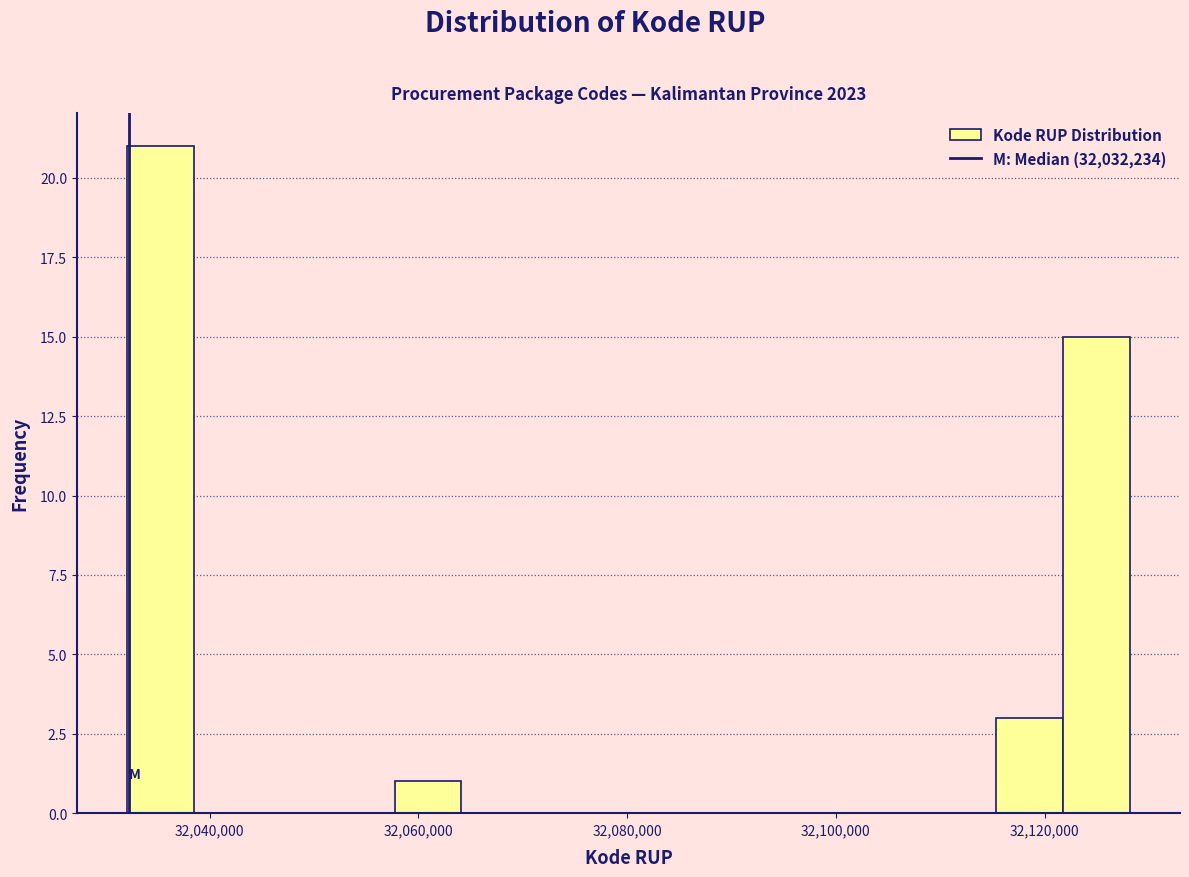

Around what value on the x-axis is the tallest bar? Give the approximate position of its centre, as read against the axis.

32036000